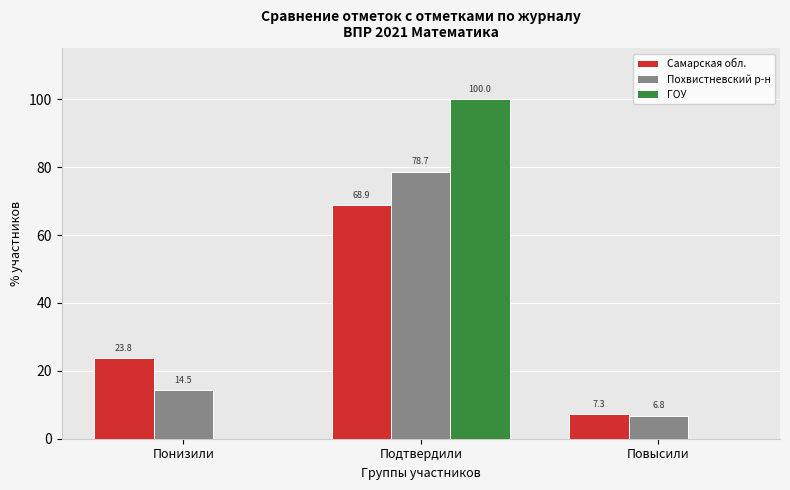

Reading left to right, what are all the values shown in this chart?

Самарская обл.: Понизили=23.8	Подтвердили=68.9	Повысили=7.3
Похвистневский р-н: Понизили=14.5	Подтвердили=78.7	Повысили=6.8
ГОУ: Понизили=0.0	Подтвердили=100.0	Повысили=0.0